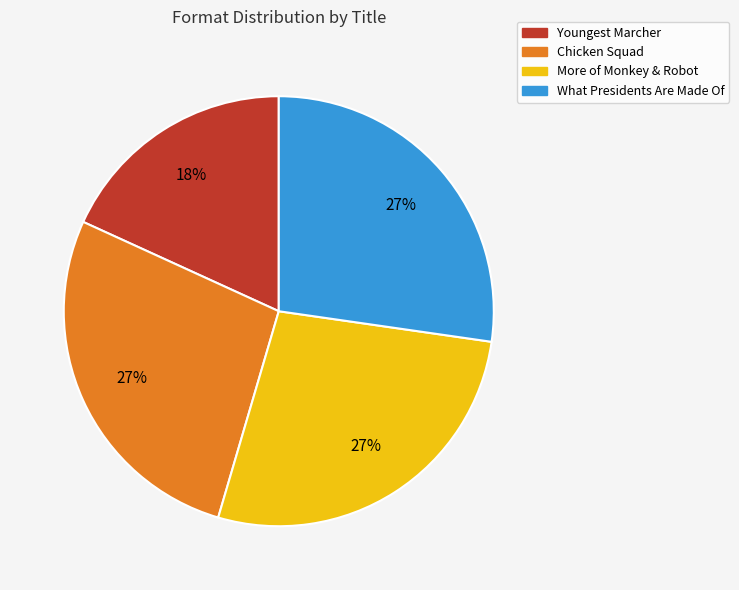

What percentage is the What Presidents Are Made Of slice, to the nearest percent?

27%